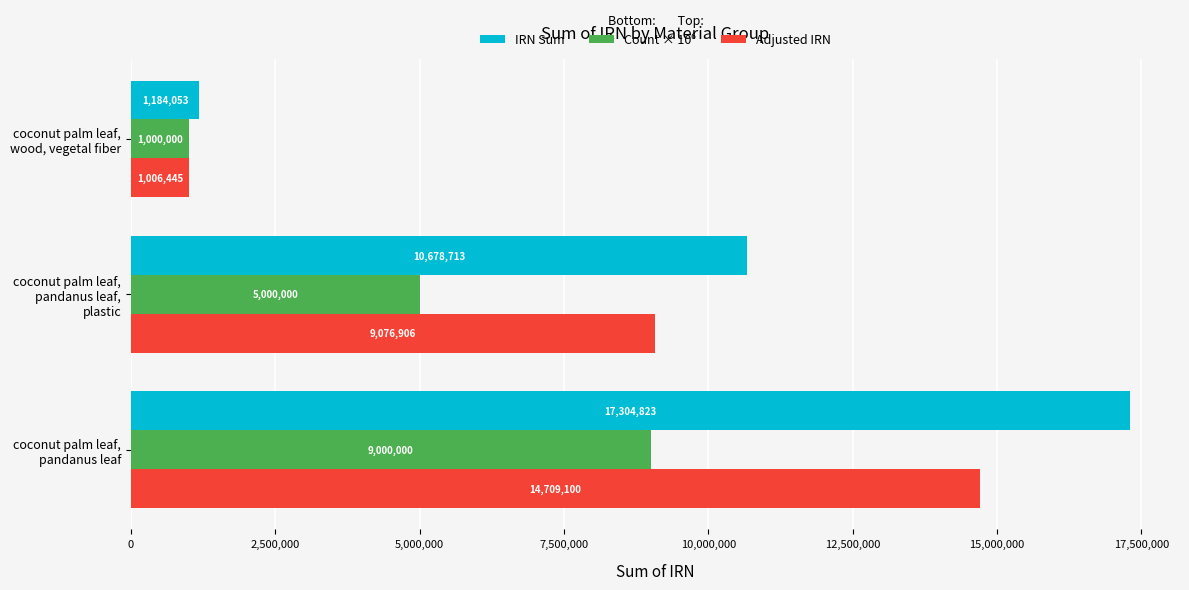

Where is Adjusted IRN nearest to the value 7857772?

coconut palm leaf,
pandanus leaf,
plastic